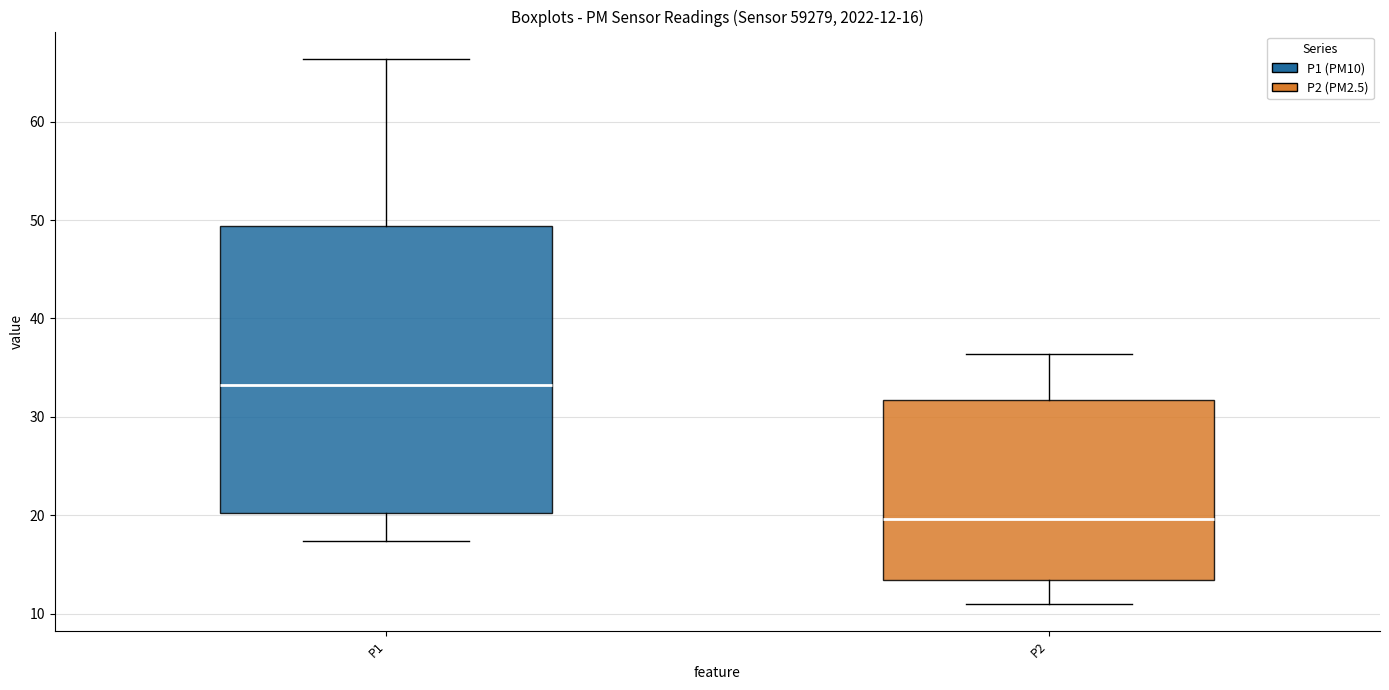

Which box's median line is the lowest?

P2